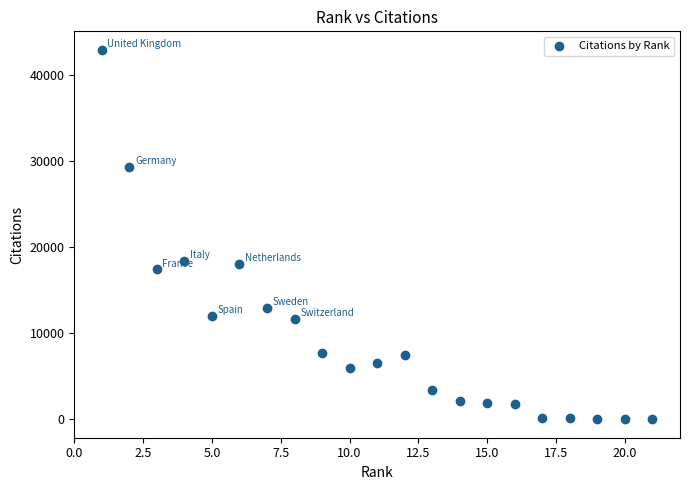

What is the range of Y values (max minus min)?

42866